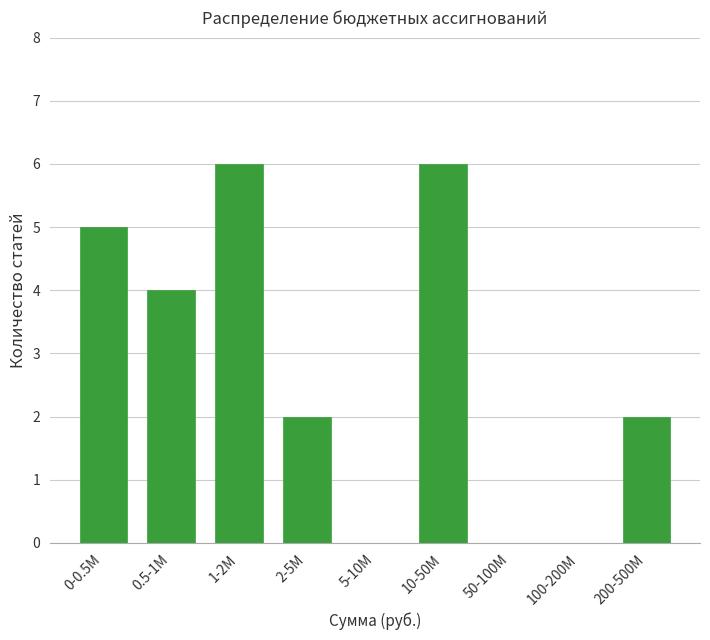

Reading left to right, extract all data points from this chart.

0-0.5M=5	0.5-1M=4	1-2M=6	2-5M=2	5-10M=0	10-50M=6	50-100M=0	100-200M=0	200-500M=2